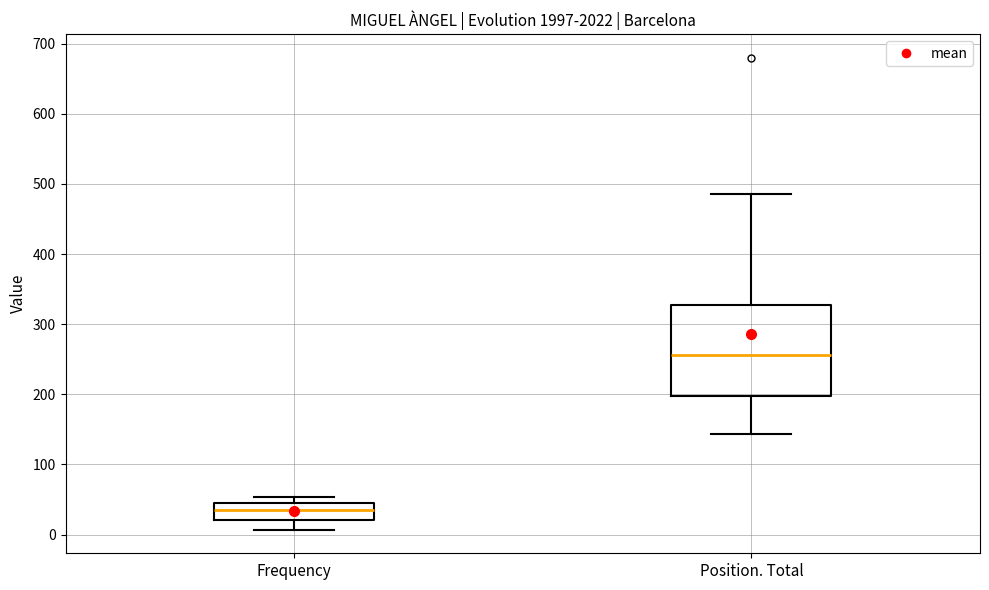

Which box has the highest median line?

Position. Total